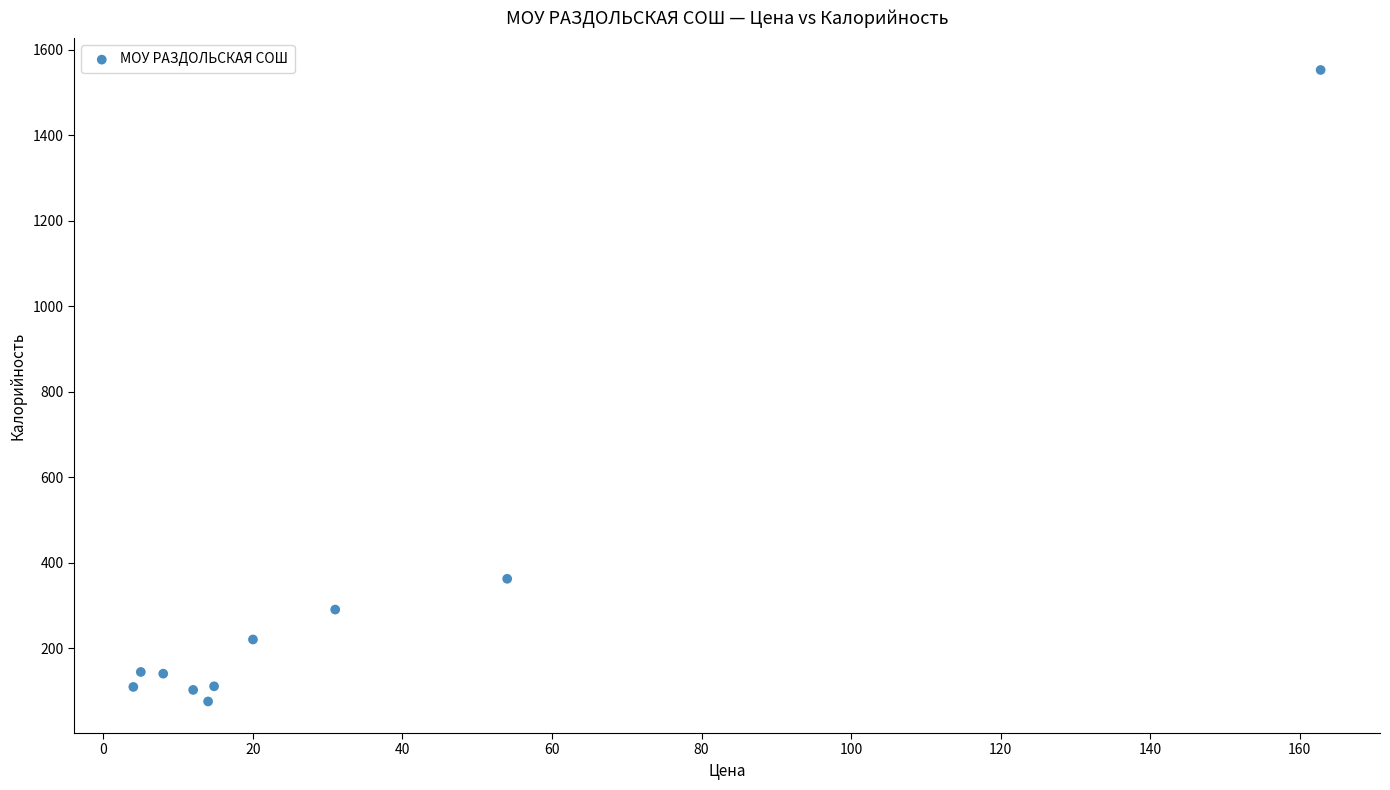

What is the range of X values (max minus min)?

158.8